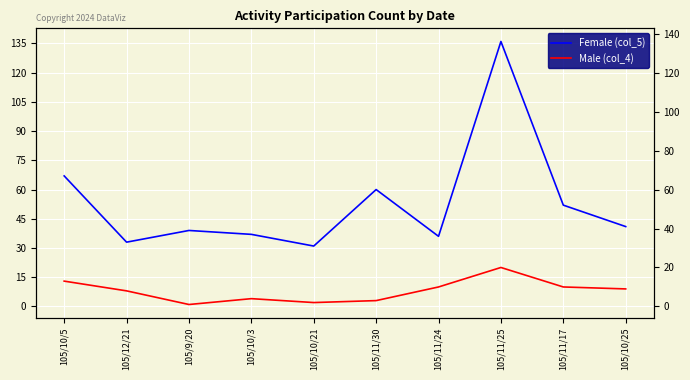

How many interior local peaks does the Male (col_4) series have?

2